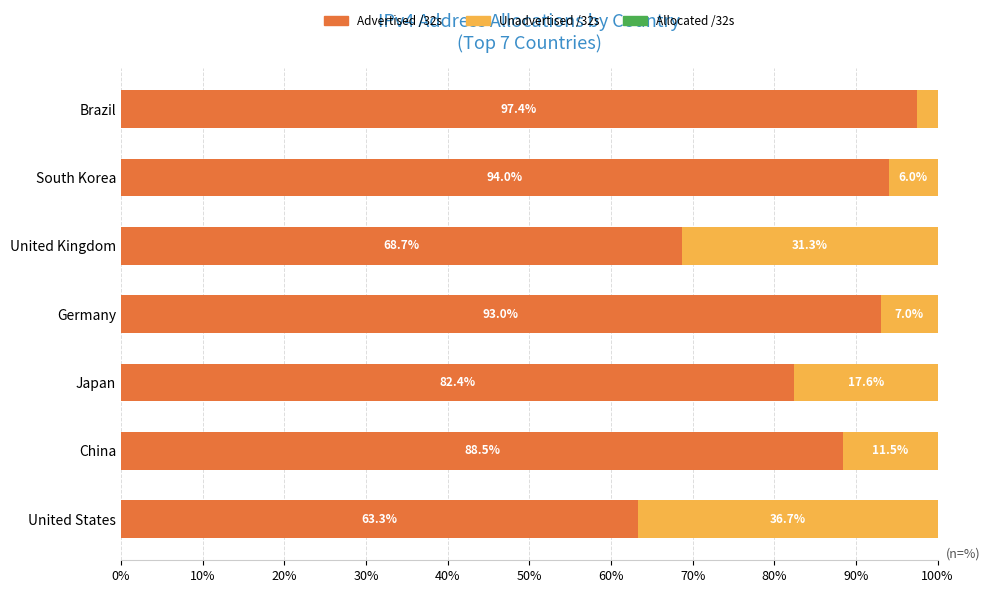

The value of Advertised /32s at United Kingdom is 68.7. True or false?

True